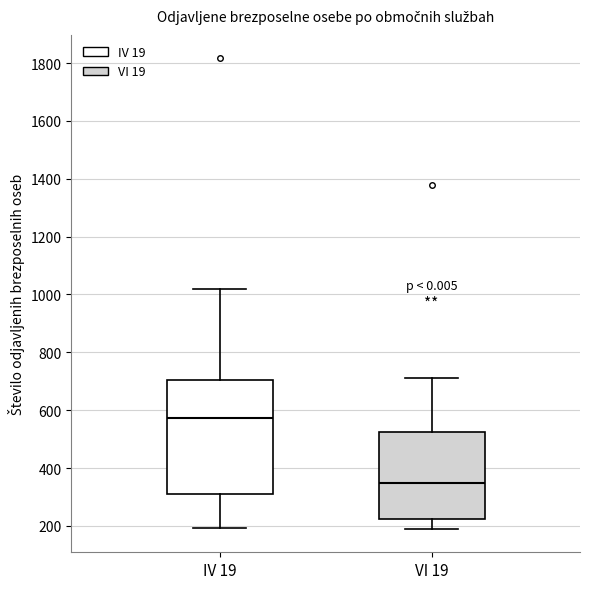

Where does the upper whisker of the box for VI 19 end on the y-axis? The values are not printed on the chart, so give them approximately, as read against the axis.

720